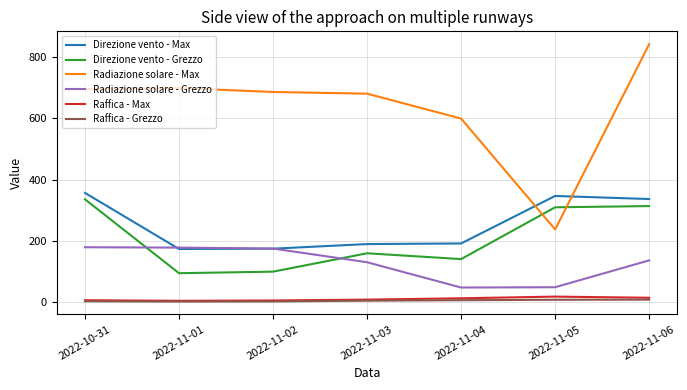

At which label is Direzione vento - Grezzo closest to 215?

2022-11-03